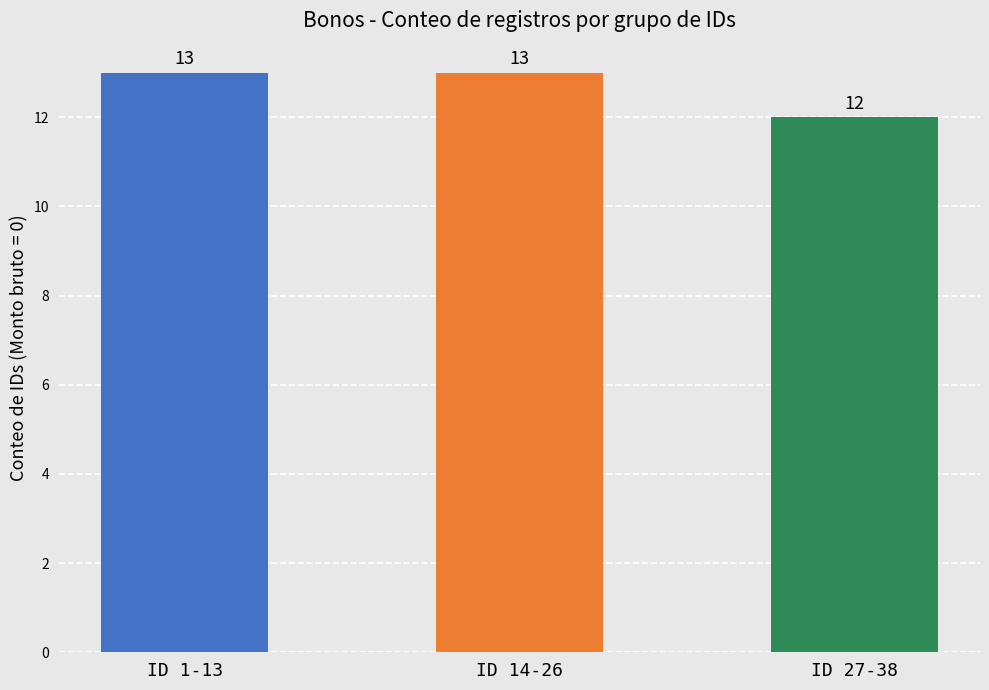

What is the difference between the maximum and minimum values?

1